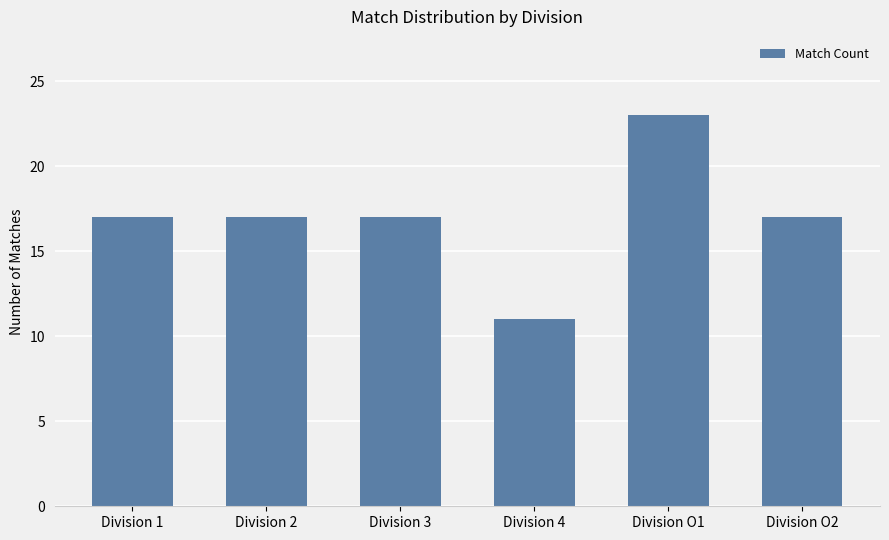

Are the bars horizontal?

No